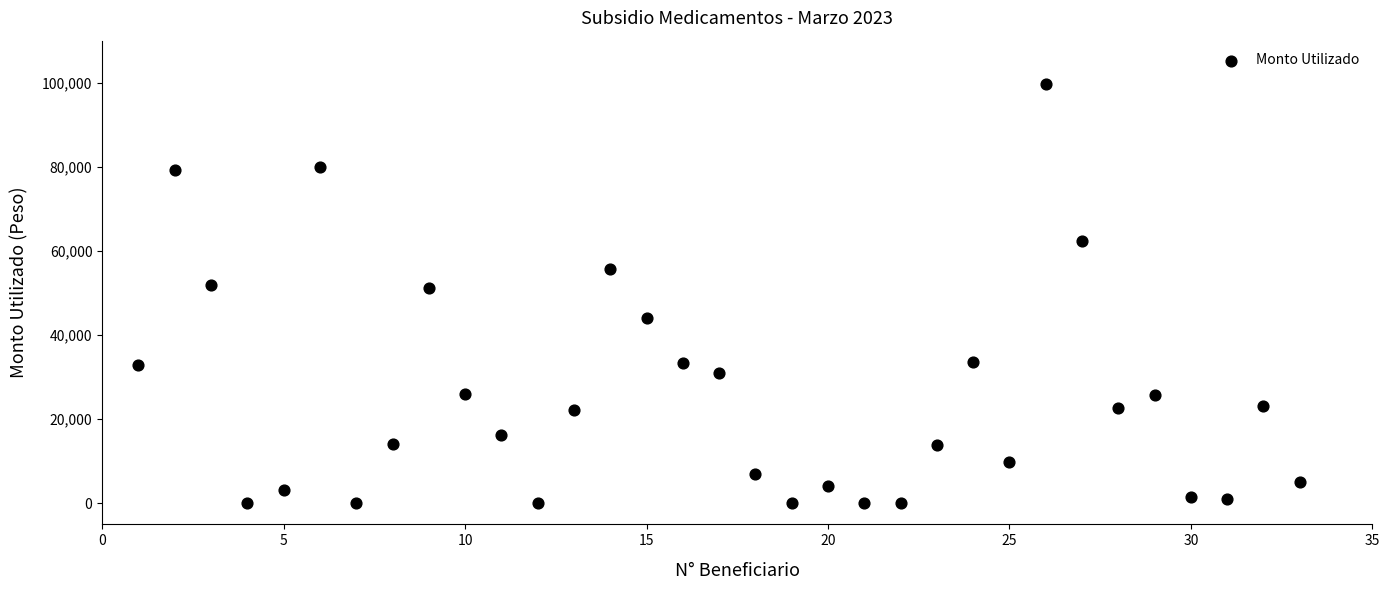

What is the range of X values (max minus min)?

32